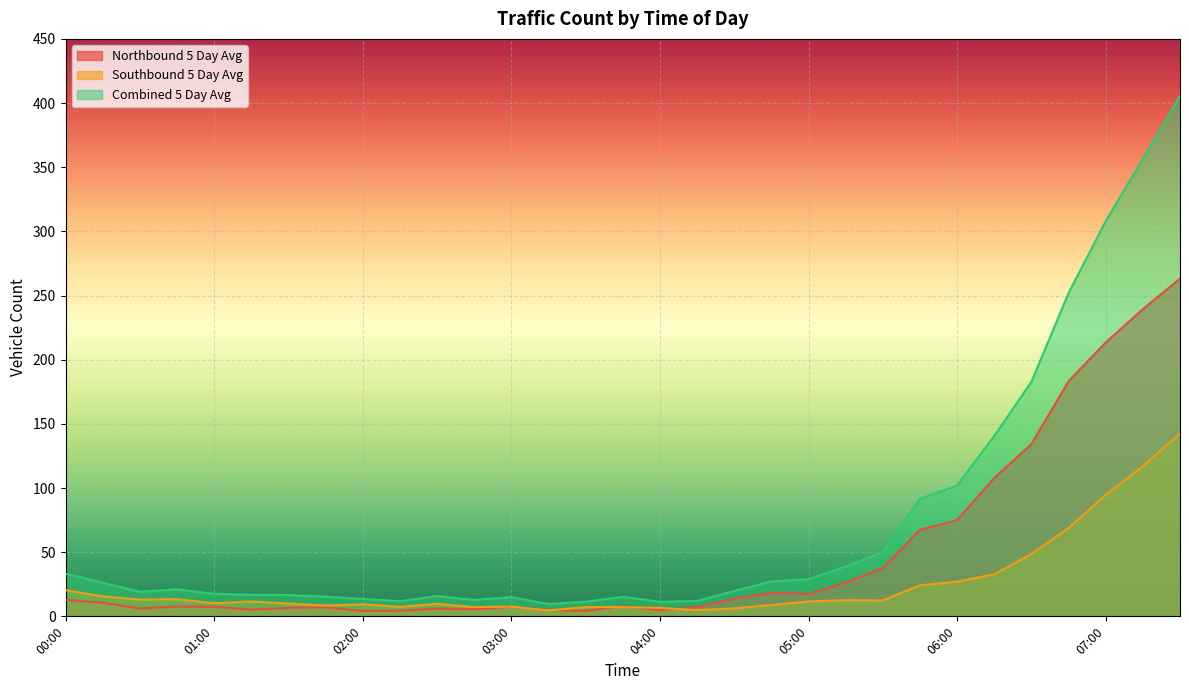

How many data points in Northbound 5 Day Avg are above 8?

15